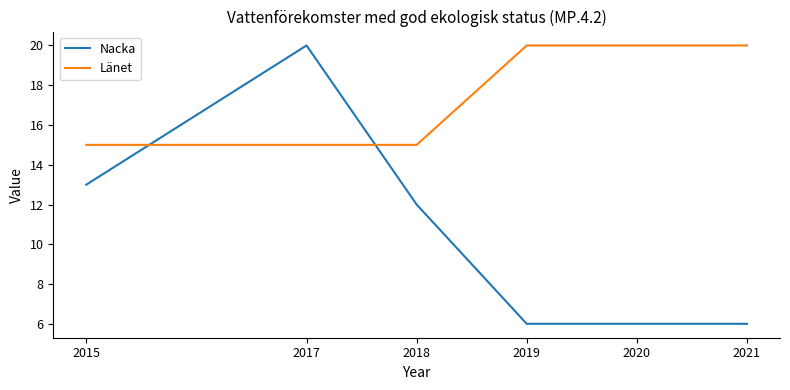

Which series ends up on top after the final intersection of Länet and Nacka?

Länet